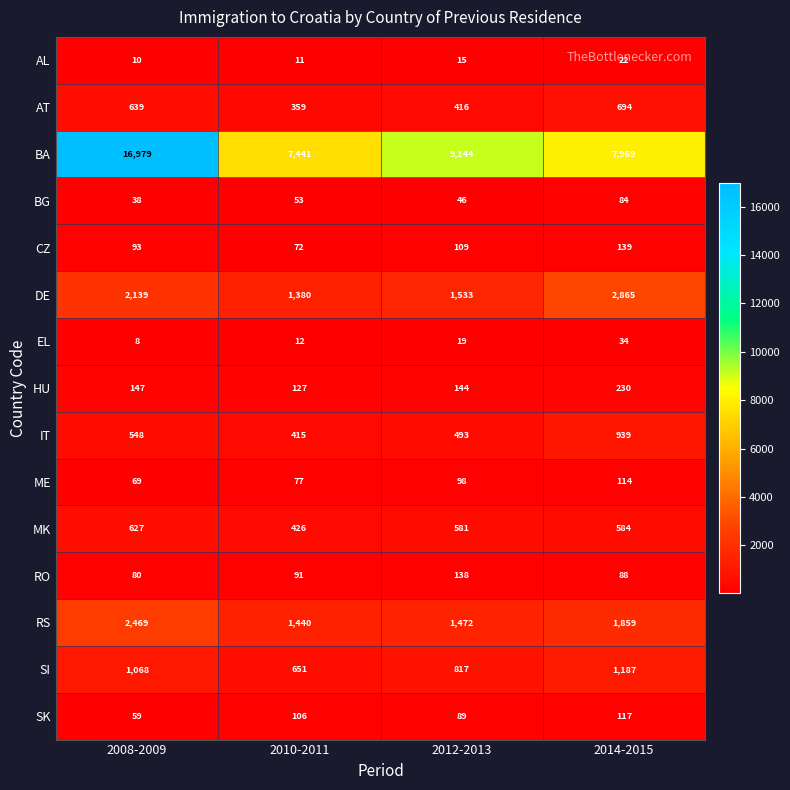

What is the difference between the highest and lowest values at 2014-2015?

7947